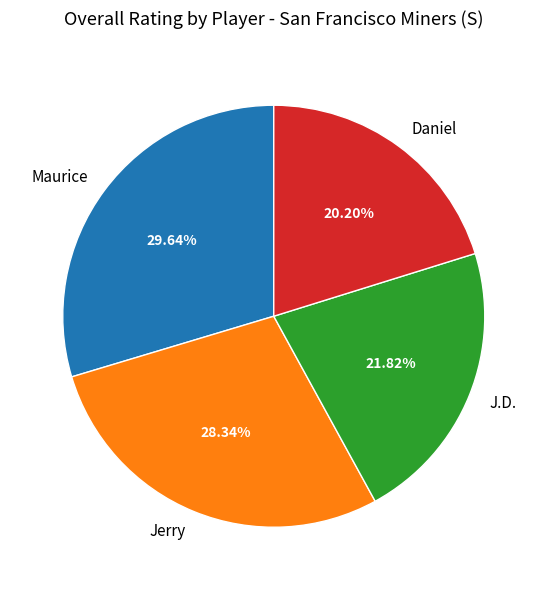

What percentage do J.D. and Daniel together represent?

42.0%